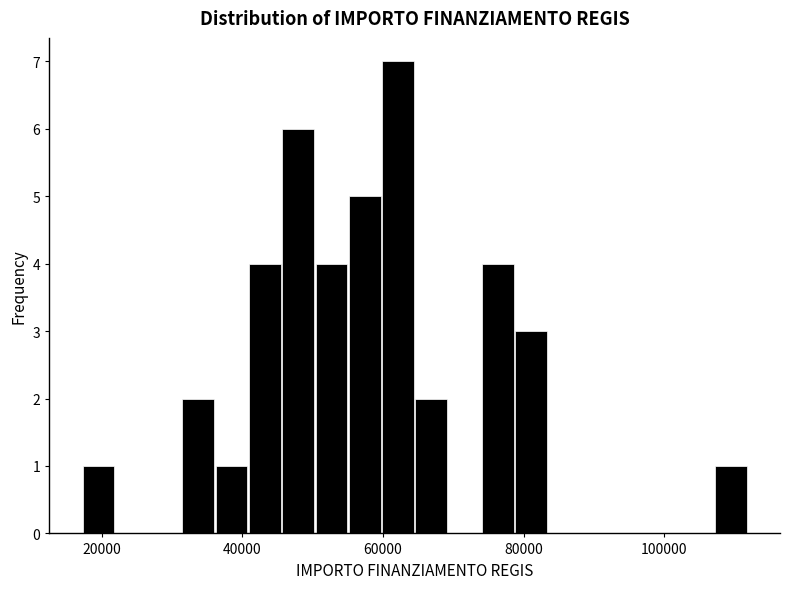

Read against the x-axis, roughly where is the centre of the tallest bar?

62000